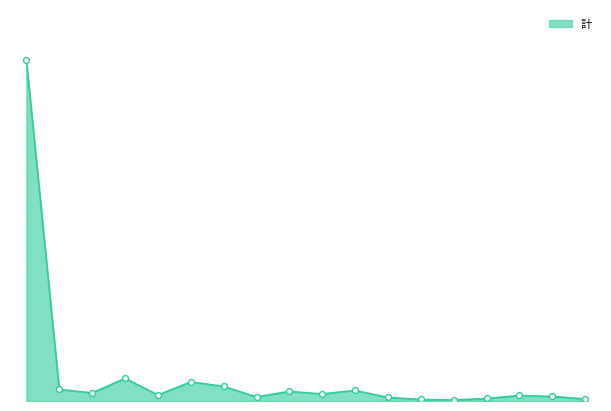

Is this an area chart (filled region under the line)?

Yes